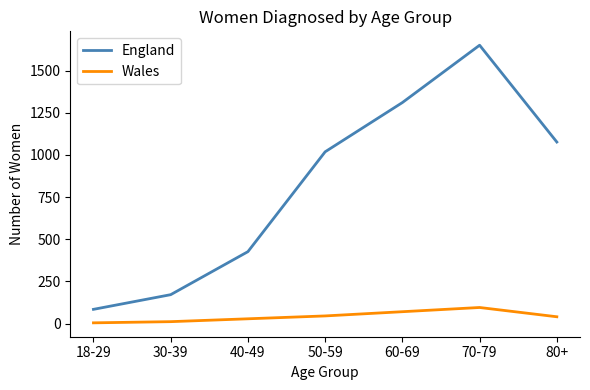

What is the smallest value displayed?

4